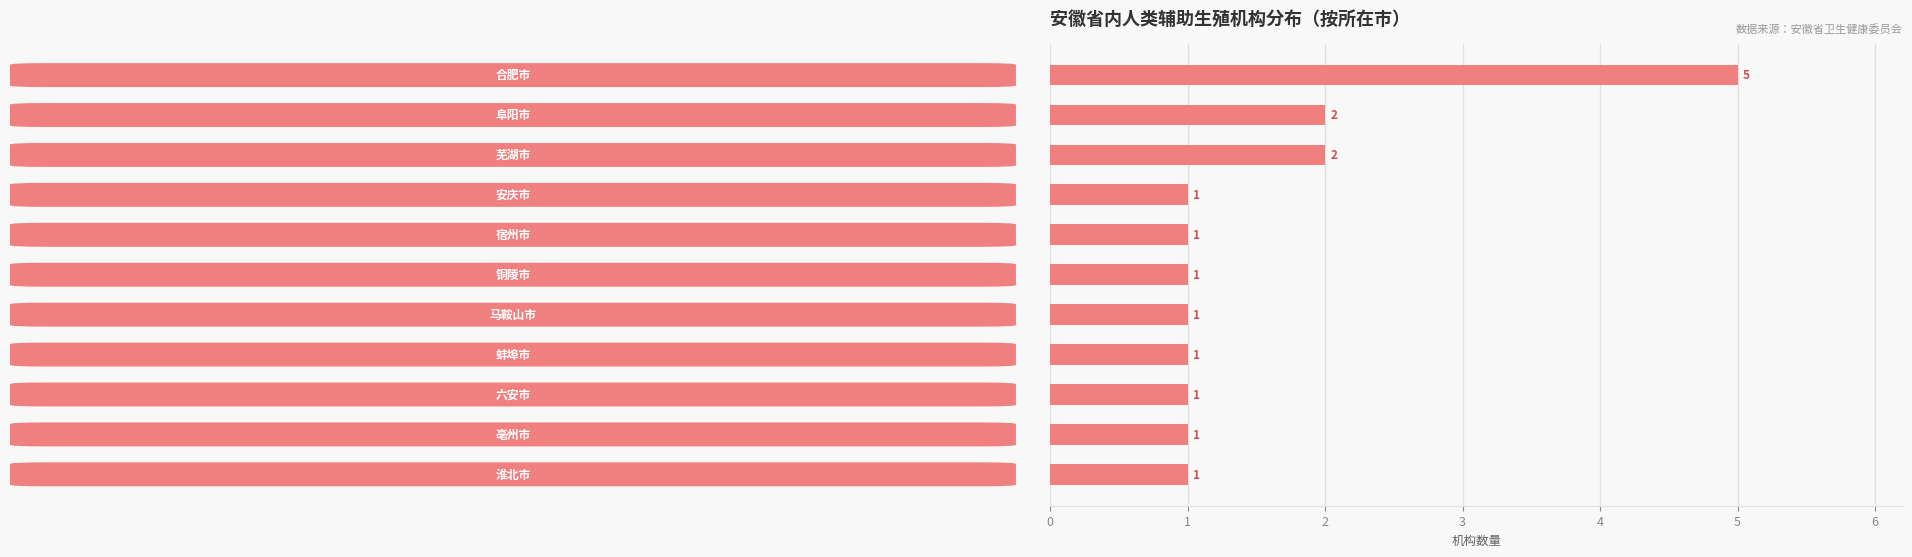

How many values are between 1 and 2?

10